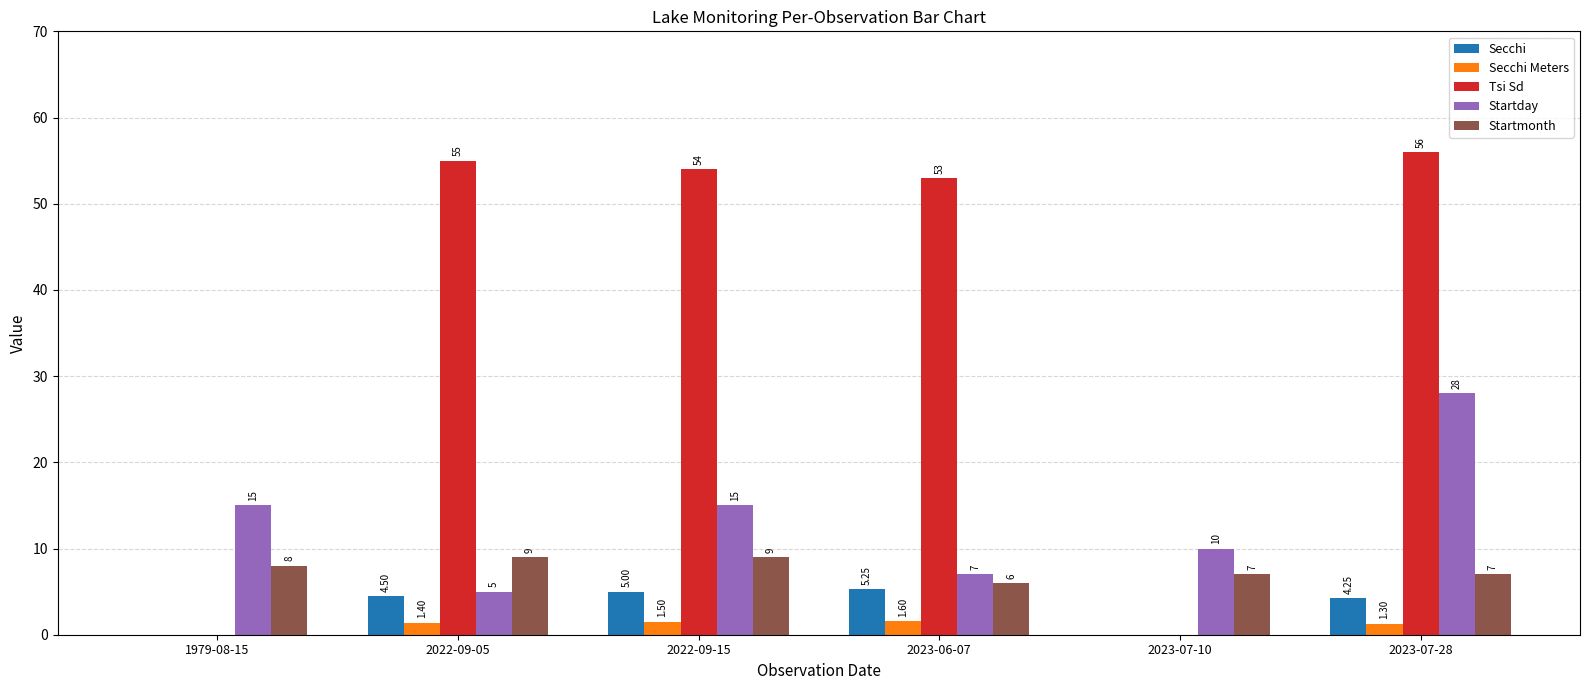

At which category is the sum across all series the highest?

2023-07-28